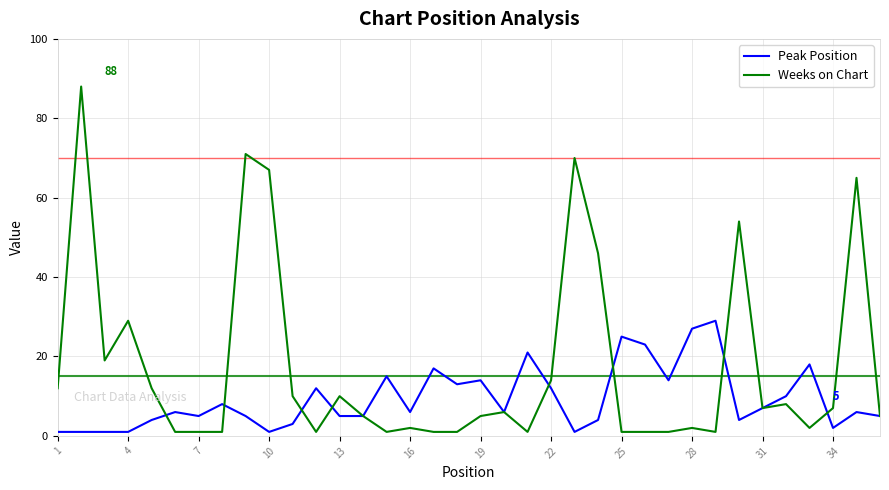

List the series in order of their overall mean, highest first.

Weeks on Chart, Peak Position